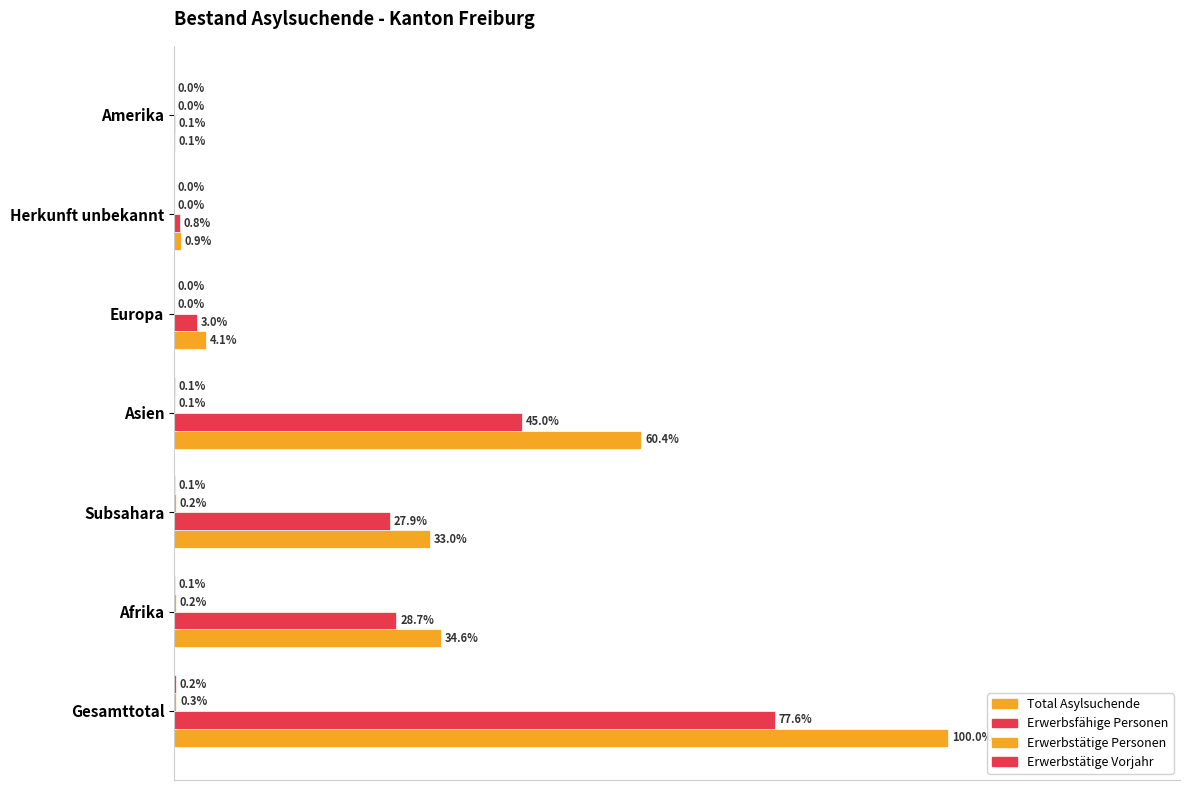

What are all the series names shown in the legend?

Total Asylsuchende, Erwerbsfähige Personen, Erwerbstätige Personen, Erwerbstätige Vorjahr